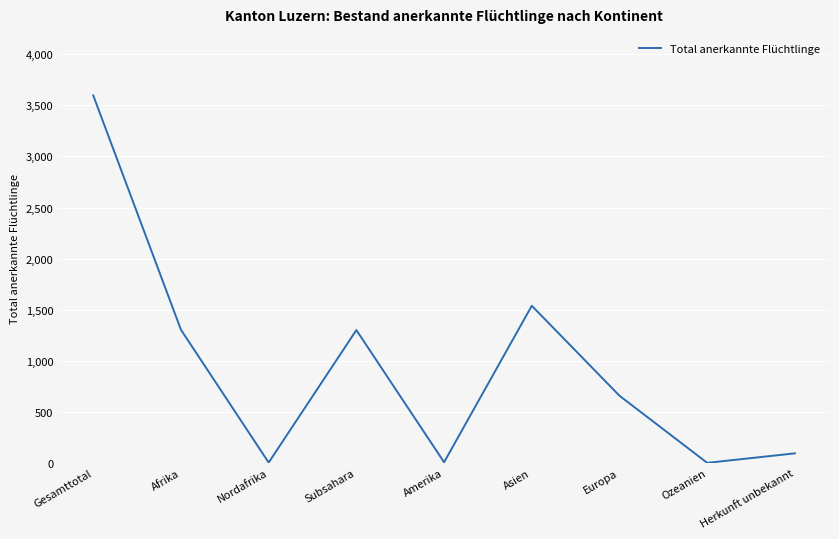

How many values are below 657?

4